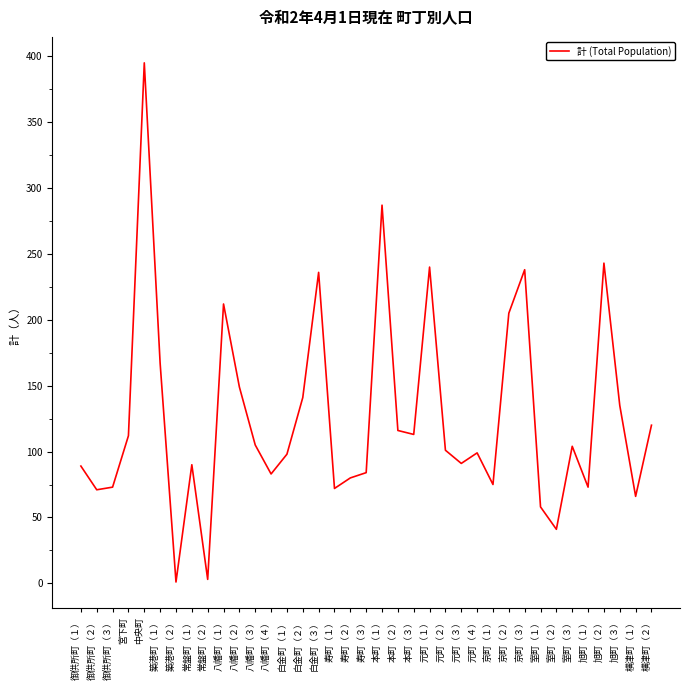

Where does the data first go above 101?

宮下町